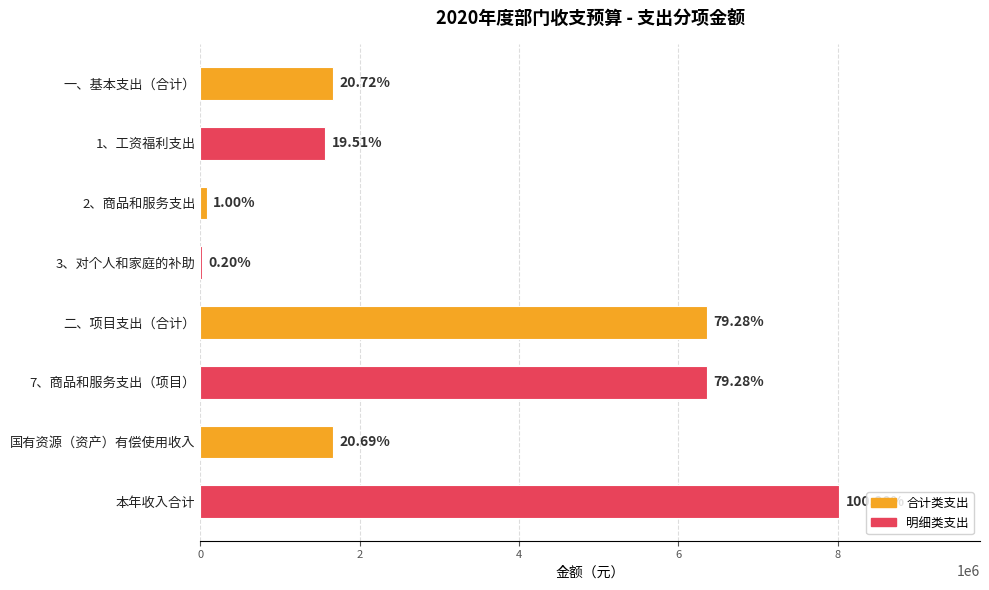

Are the bars grouped side by side (vs. stacked)?

No